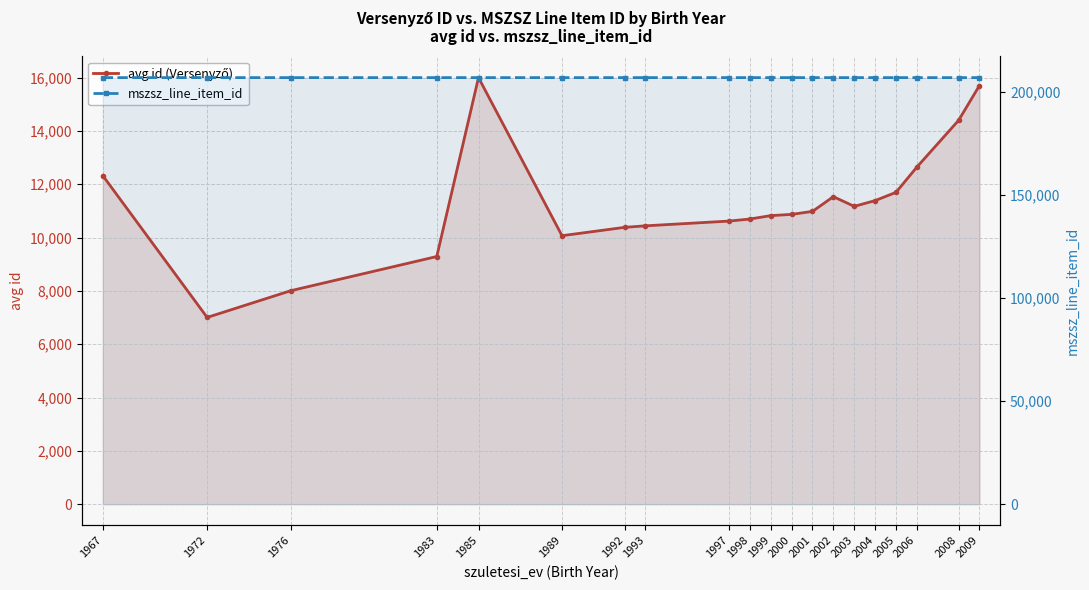

Reading right to left, what are all the values shown in this chart?

avg id (Versenyző): 15700	14394	12640	11694	11384	11169	11531	10980	10867	10821	10693	10616	10438	10381	10068	15996	9287	8004	7003	12321
mszsz_line_item_id: 206861	206861	206861	206863	206863	206863	206862	206862	206862	206862	206866	206866	206862	206862	206866	206866	206866	206866	206866	206866